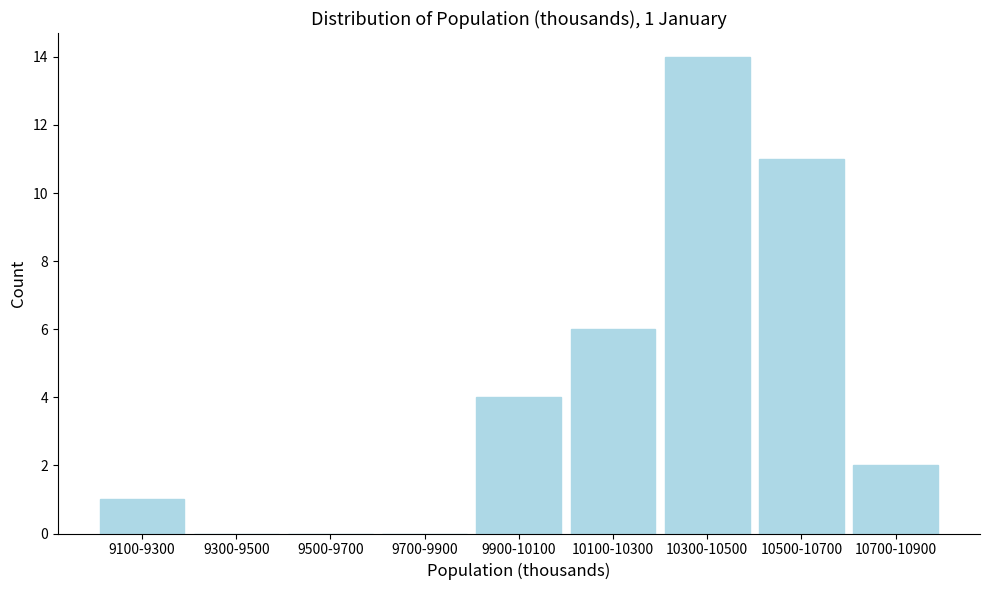

Reading left to right, extract all data points from this chart.

9100-9300=1	9300-9500=0	9500-9700=0	9700-9900=0	9900-10100=4	10100-10300=6	10300-10500=14	10500-10700=11	10700-10900=2